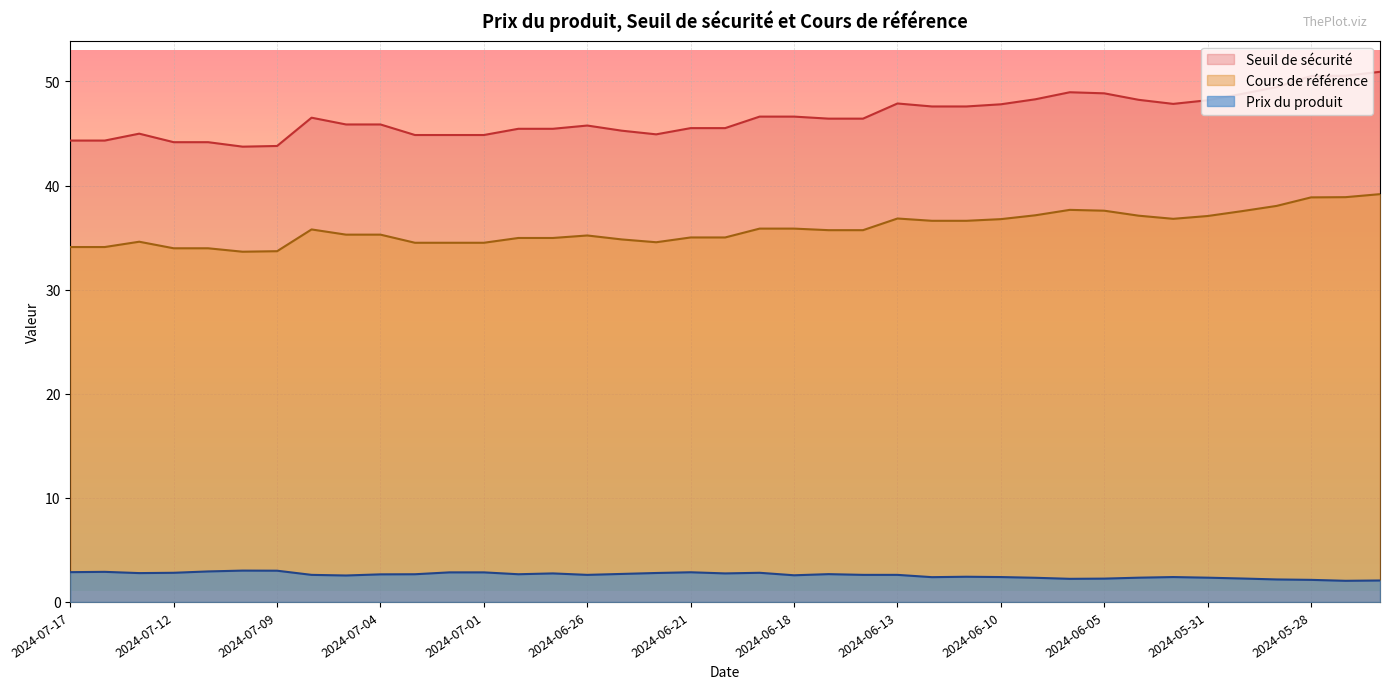

What is the approximate value of Seuil de sécurité at 2024-06-07?

48.3